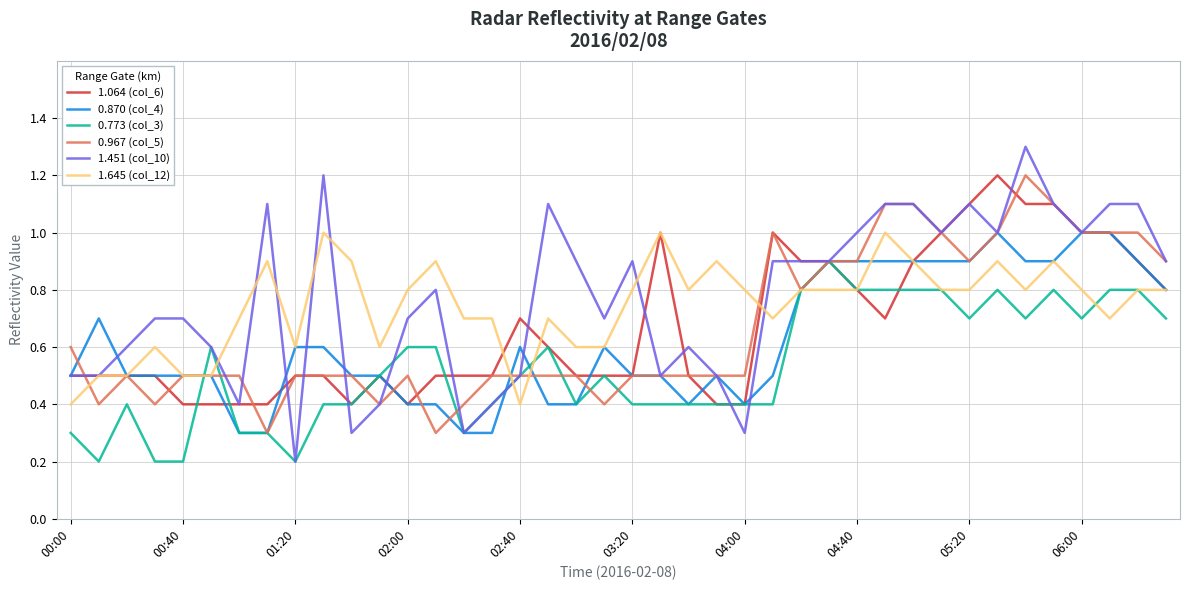

Reading right to left, transcribe all the data shown in this chart.

1.064 (col_6): 0.8	0.9	1.0	1.0	1.1	1.1	1.2	1.1	1.0	0.9	0.7	0.8	0.9	0.9	1.0	0.4	0.4	0.5	1.0	0.5	0.5	0.5	0.6	0.7	0.5	0.5	0.5	0.4	0.5	0.4	0.5	0.5	0.4	0.4	0.4	0.4	0.5	0.5	0.5	0.5
0.870 (col_4): 0.8	0.9	1.0	1.0	0.9	0.9	1.0	0.9	0.9	0.9	0.9	0.9	0.9	0.8	0.5	0.4	0.5	0.4	0.5	0.5	0.6	0.4	0.4	0.6	0.3	0.3	0.4	0.4	0.5	0.5	0.6	0.6	0.3	0.3	0.5	0.5	0.5	0.5	0.7	0.5
0.773 (col_3): 0.7	0.8	0.8	0.7	0.8	0.7	0.8	0.7	0.8	0.8	0.8	0.8	0.9	0.8	0.4	0.4	0.4	0.4	0.4	0.4	0.5	0.4	0.6	0.5	0.4	0.3	0.6	0.6	0.5	0.4	0.4	0.2	0.3	0.3	0.6	0.2	0.2	0.4	0.2	0.3
0.967 (col_5): 0.9	1.0	1.0	1.0	1.1	1.2	1.0	0.9	1.0	1.1	1.1	0.9	0.9	0.8	1.0	0.5	0.5	0.5	0.5	0.5	0.4	0.5	0.5	0.5	0.5	0.4	0.3	0.5	0.4	0.5	0.5	0.5	0.3	0.5	0.5	0.5	0.4	0.5	0.4	0.6
1.451 (col_10): 0.9	1.1	1.1	1.0	1.1	1.3	1.0	1.1	1.0	1.1	1.1	1.0	0.9	0.9	0.9	0.3	0.5	0.6	0.5	0.9	0.7	0.9	1.1	0.5	0.4	0.3	0.8	0.7	0.4	0.3	1.2	0.2	1.1	0.4	0.6	0.7	0.7	0.6	0.5	0.5
1.645 (col_12): 0.8	0.8	0.7	0.8	0.9	0.8	0.9	0.8	0.8	0.9	1.0	0.8	0.8	0.8	0.7	0.8	0.9	0.8	1.0	0.8	0.6	0.6	0.7	0.4	0.7	0.7	0.9	0.8	0.6	0.9	1.0	0.6	0.9	0.7	0.5	0.5	0.6	0.5	0.5	0.4